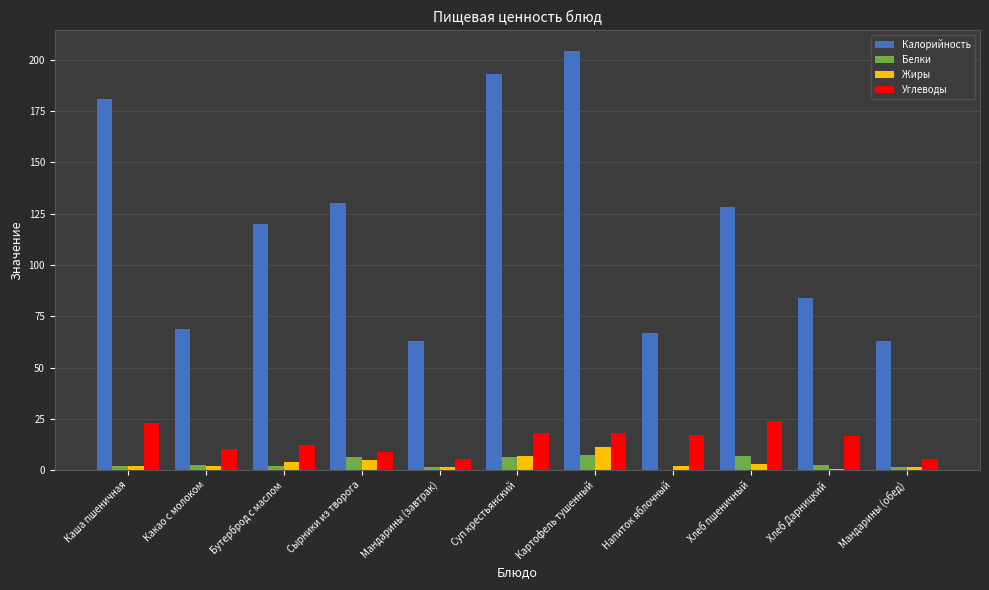

Which series changed the most between Каша пшеничная and Какао с молоком?

Калорийность